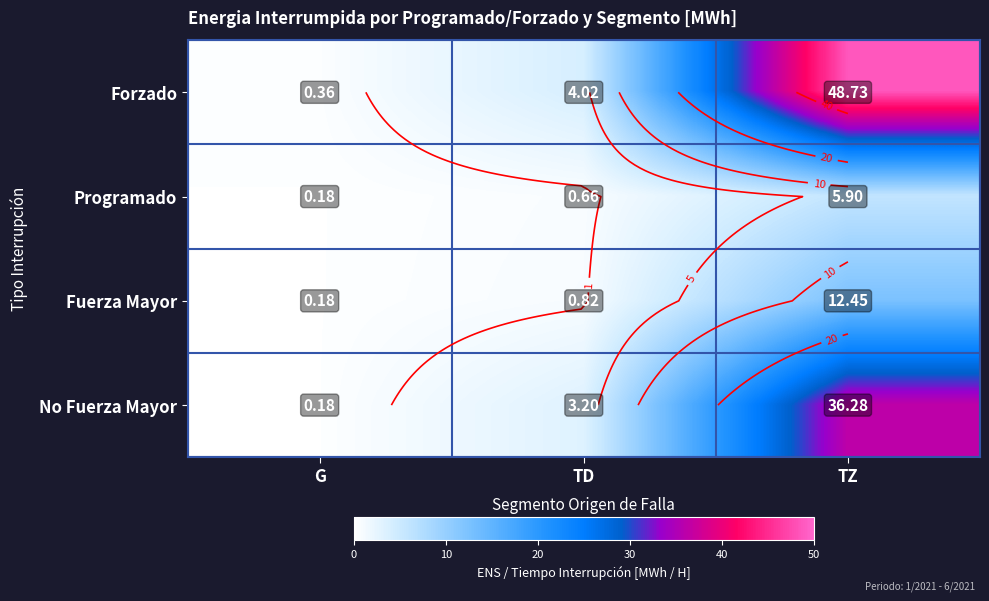

What is the highest value of the Programado series?

5.9